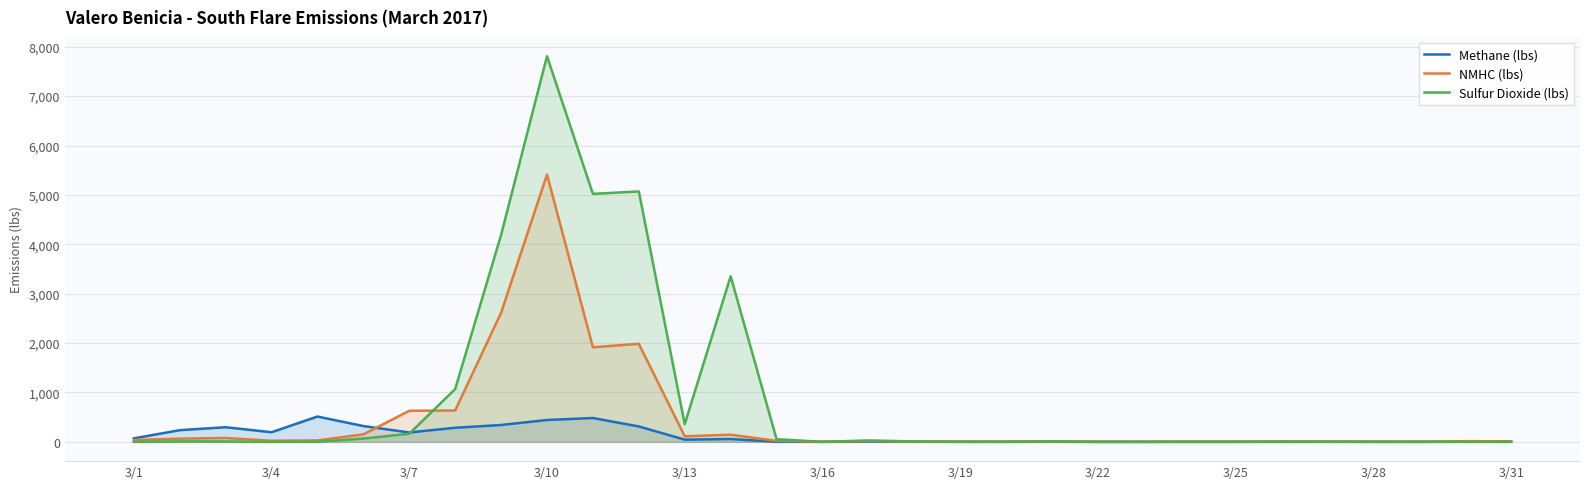

At which label does NMHC (lbs) first exceed 14?

3/1